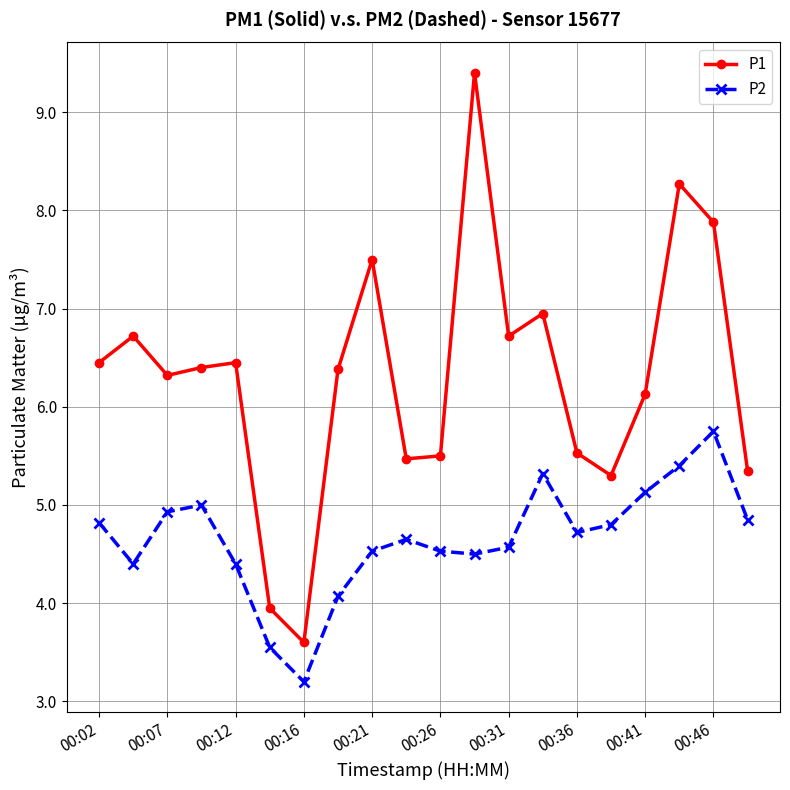

What is the highest value of the P1 series?

9.4